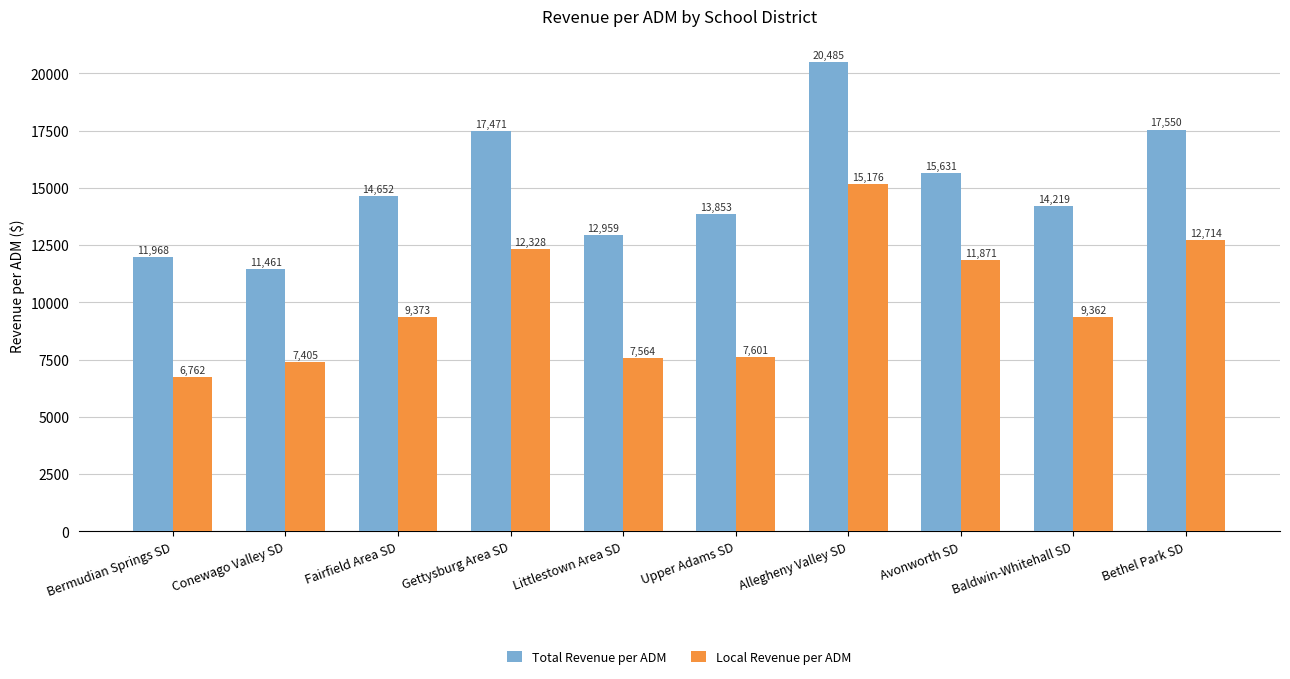

How many bars are there in each group?

2